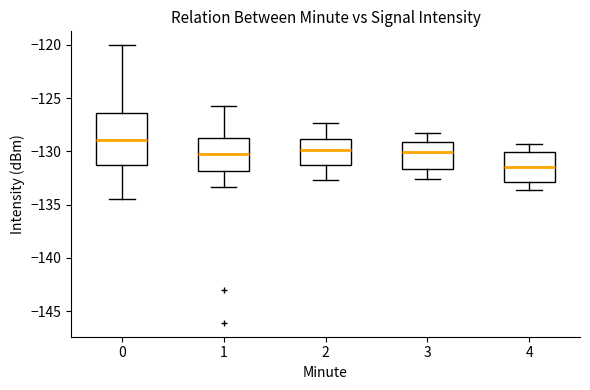

Reading left to right, transcribe this box plot: for each box, give where its median line is, the range the box spans, and where its two whiskers end, as read against the y-axis. The values are not printed on the chart, so give them approximately, as read against the axis.

0: median -129.0, box -131.0 to -126.5, whiskers -134.5 to -120.0
1: median -130.5, box -132.0 to -129.0, whiskers -133.5 to -125.5
2: median -130.0, box -131.5 to -129.0, whiskers -132.5 to -127.5
3: median -130.0, box -131.5 to -129.0, whiskers -132.5 to -128.5
4: median -131.5, box -133.0 to -130.0, whiskers -133.5 to -129.5